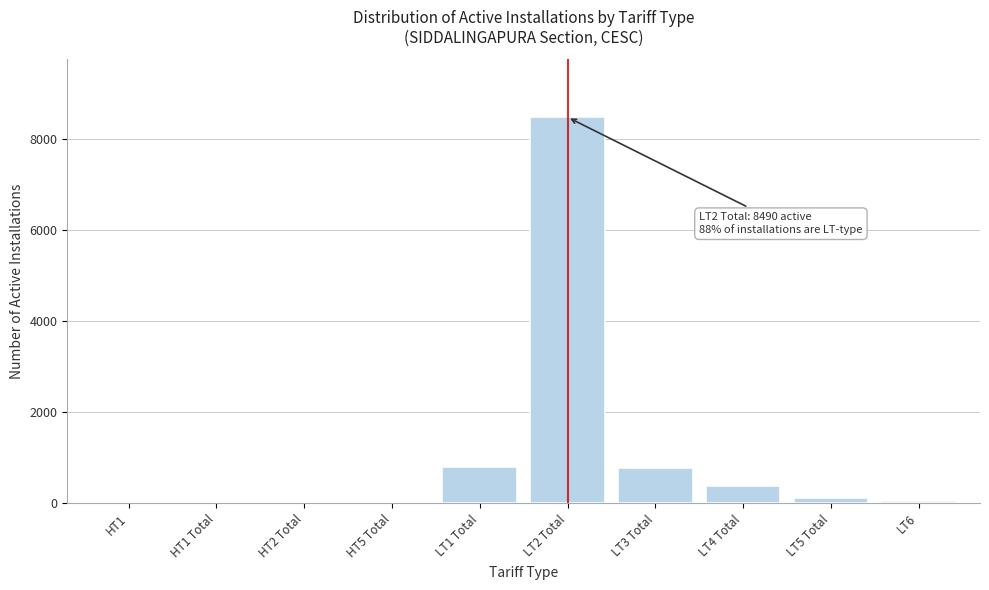

What is the change in value from LT2 Total to LT3 Total?

-7705